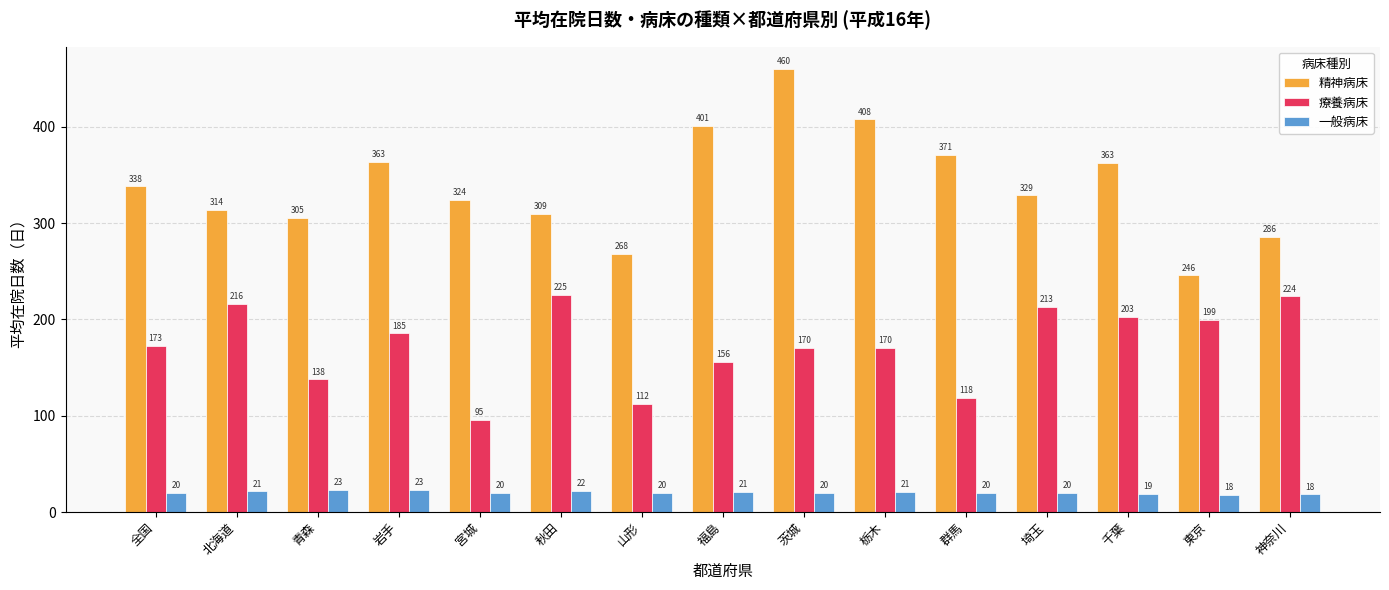

The 療養病床 series shows 62.6 at 山形. True or false?

False